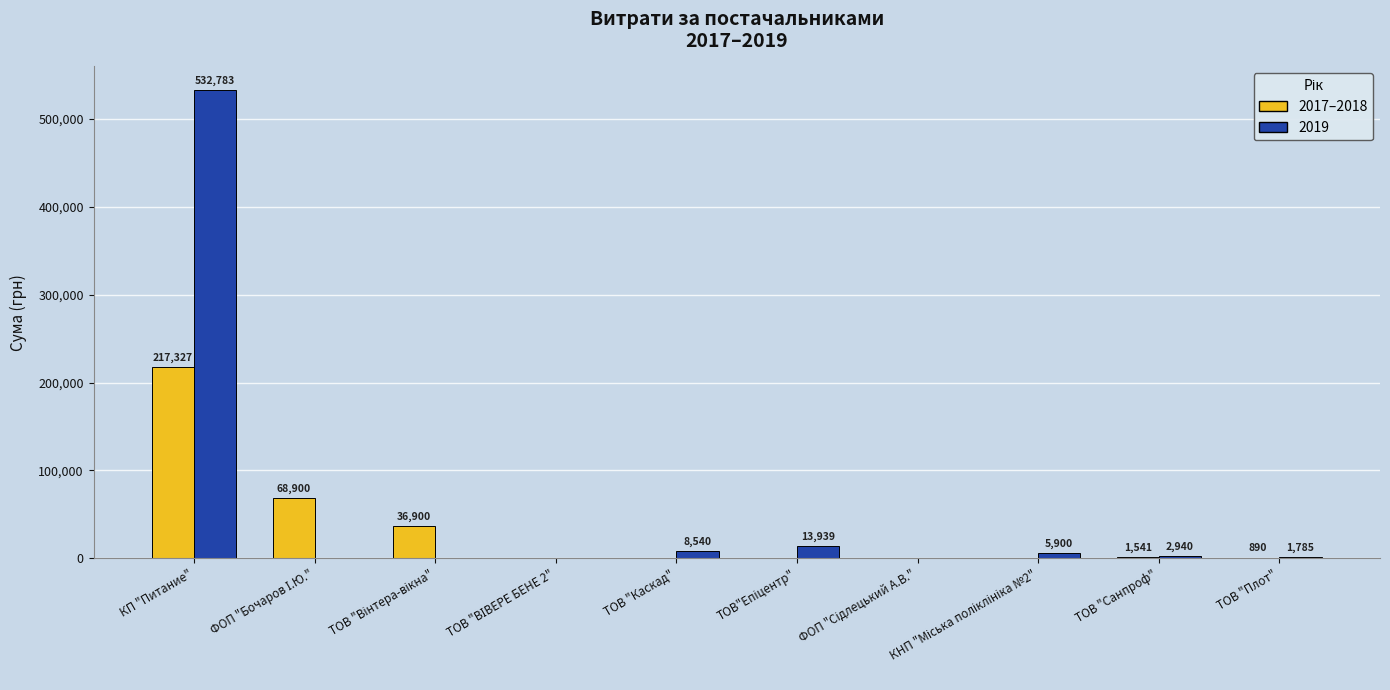

What is the greatest value displayed?

532782.7